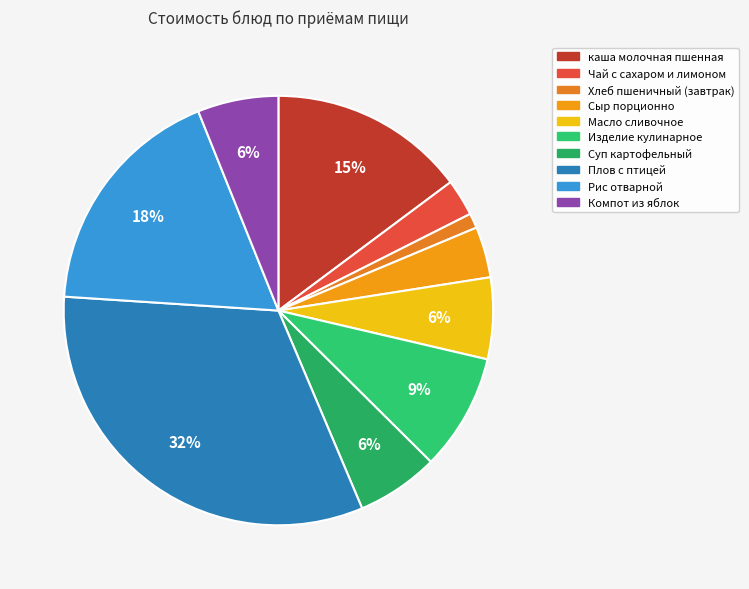

What percentage is the Масло сливочное slice, to the nearest percent?

6%